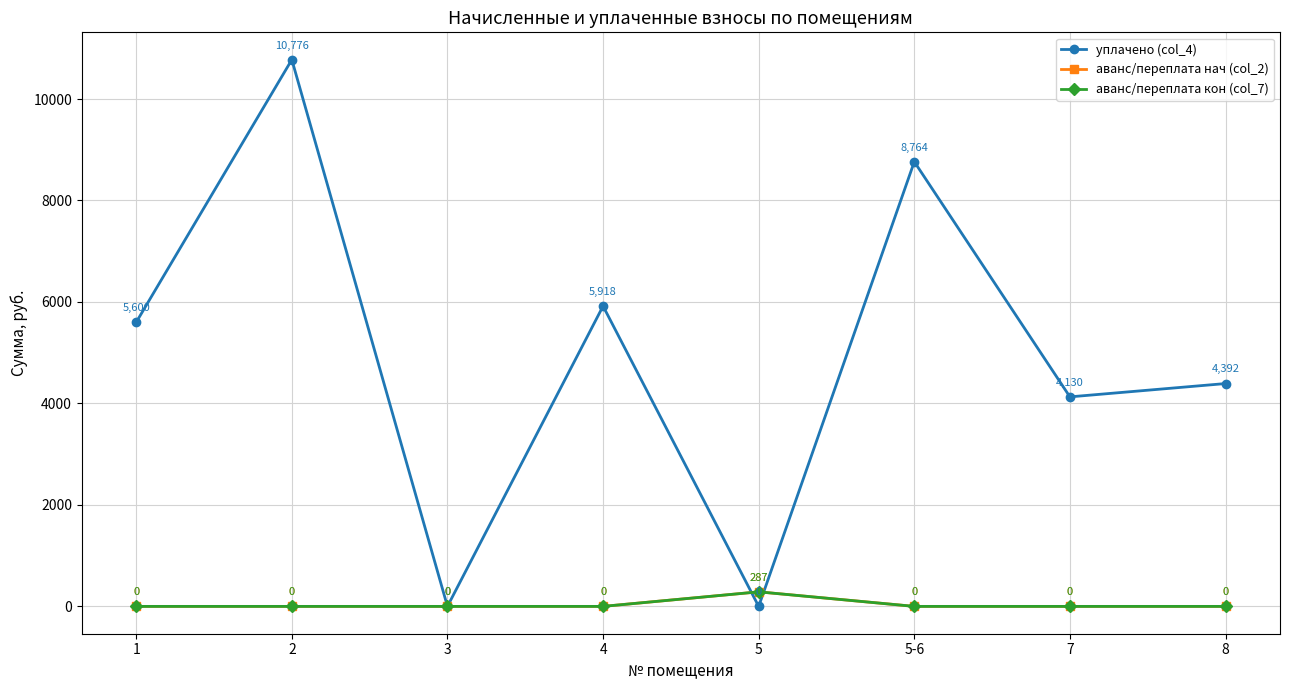

Does the chart have visible grid lines?

Yes